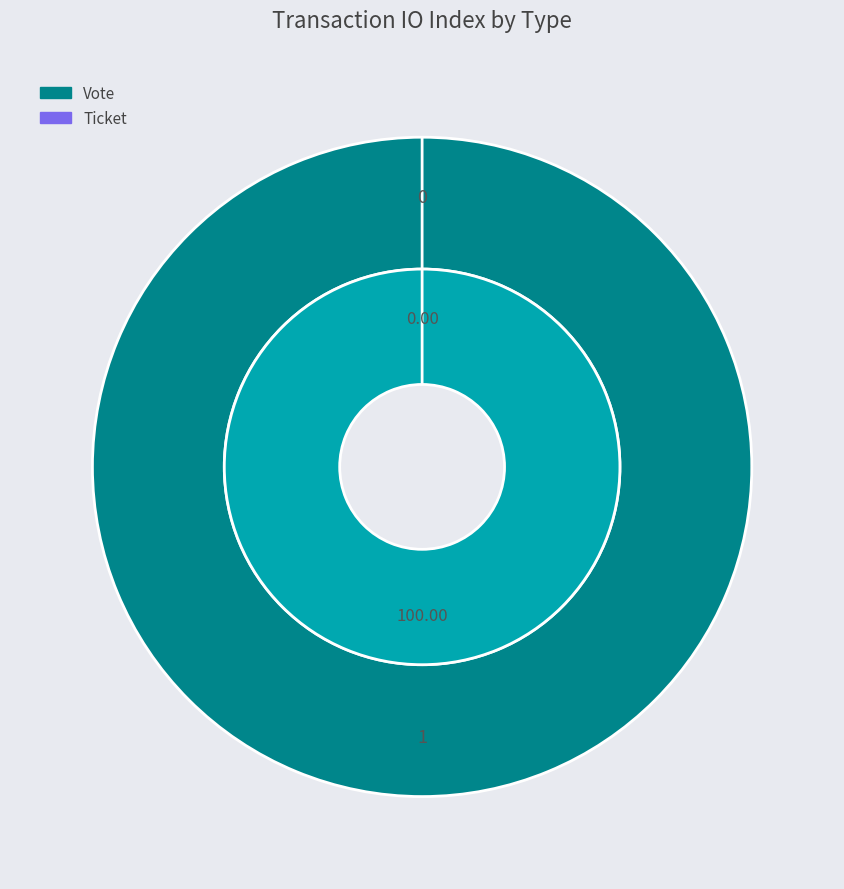

To the nearest percent, what is the average slice percentage?

50%